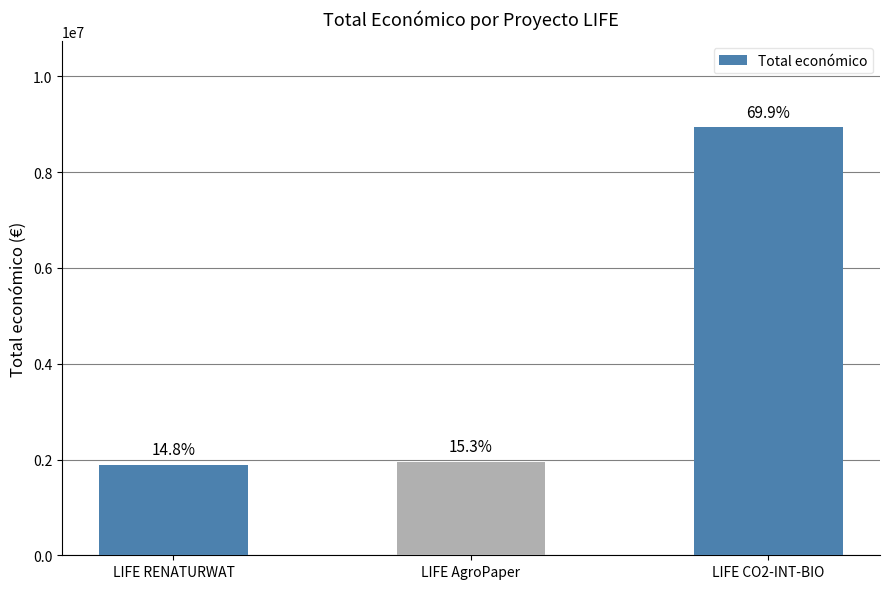

The value at LIFE CO2-INT-BIO is 1925576. True or false?

False